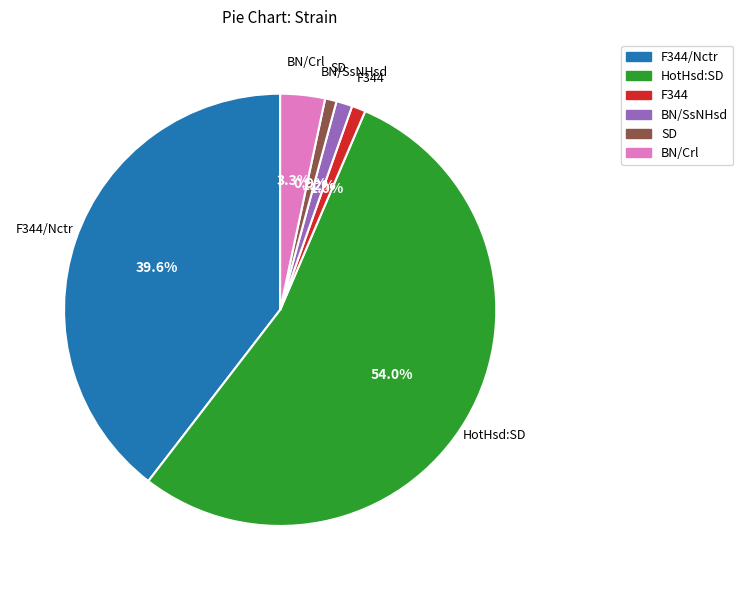

Is there a majority slice in this chart?

Yes